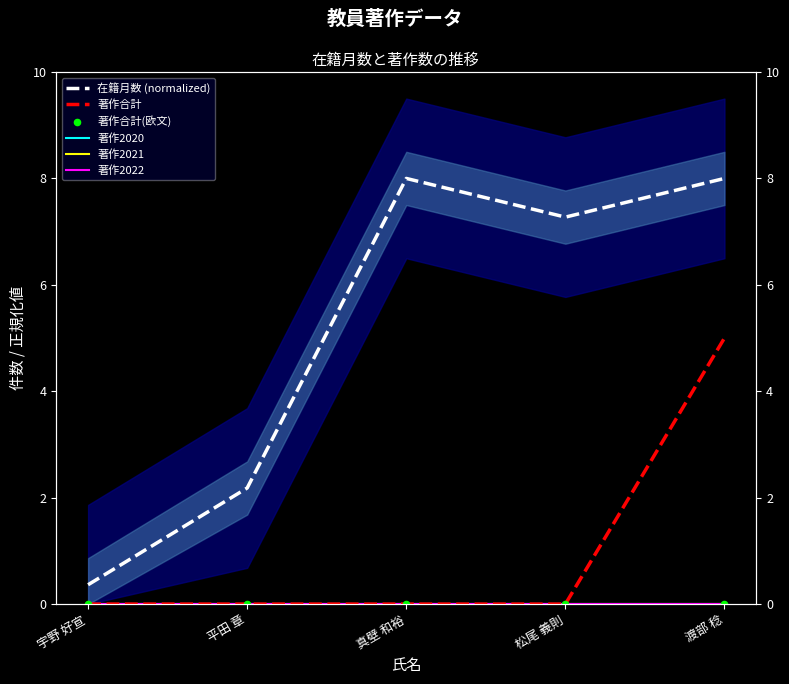

Which series has the largest total across all categories?

在籍月数 (normalized)